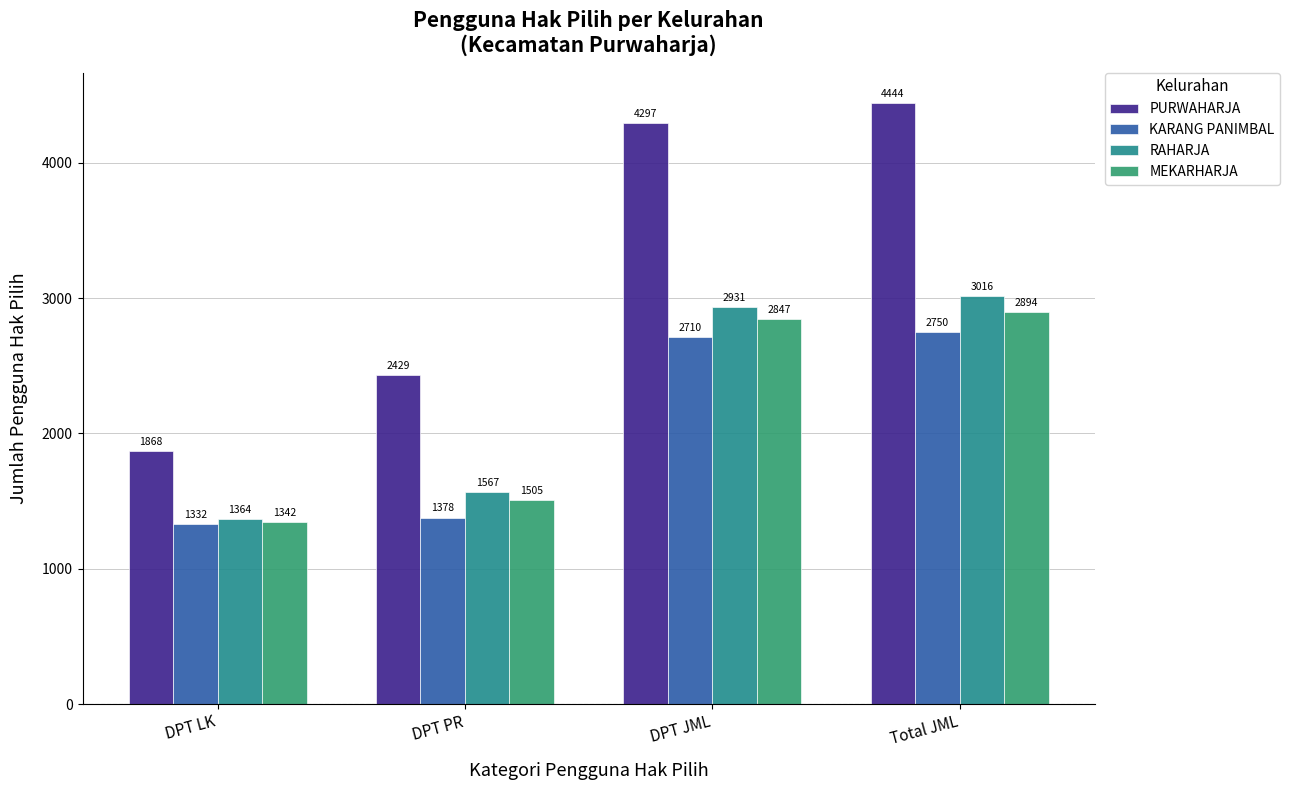

What position from the left is Total JML?

4